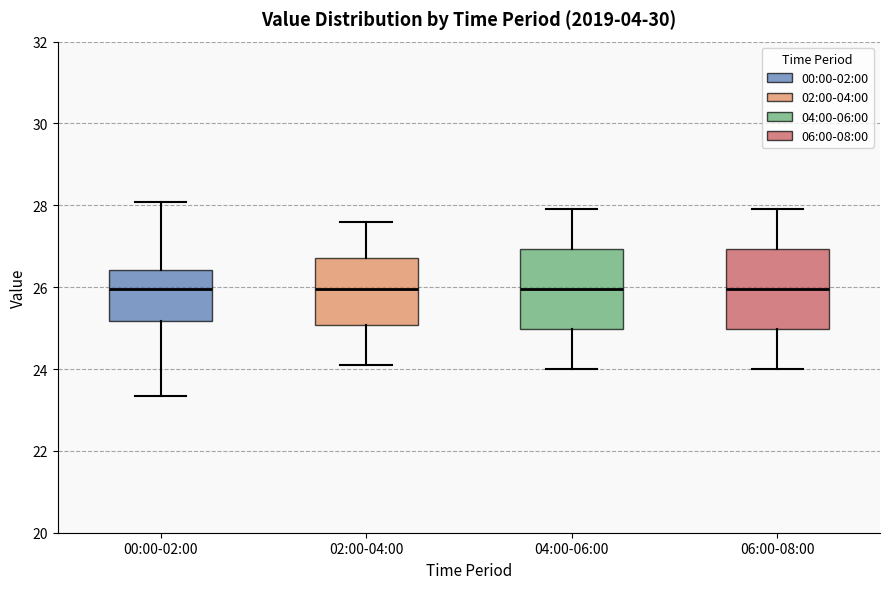

Where does the lower whisker of the box for 00:00-02:00 end on the y-axis? The values are not printed on the chart, so give them approximately, as read against the axis.

23.4